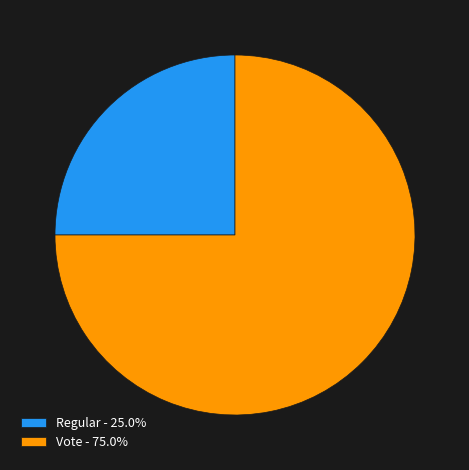

Do Regular - 25.0% and Vote - 75.0% together represent more than half of the pie?

Yes